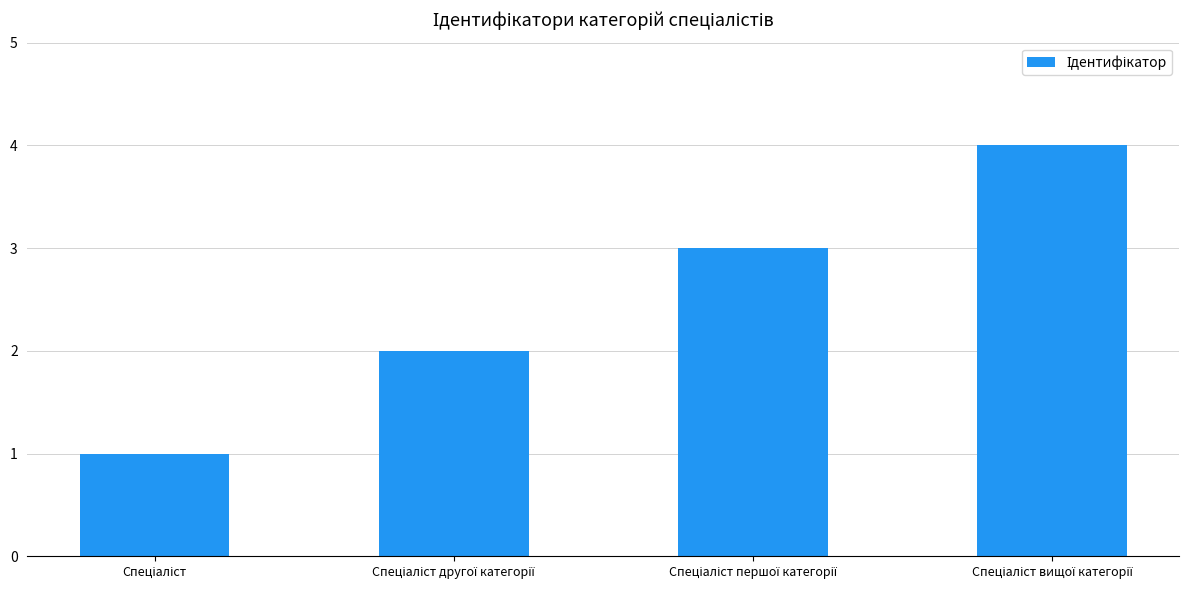

How many categories are shown in the chart?

4